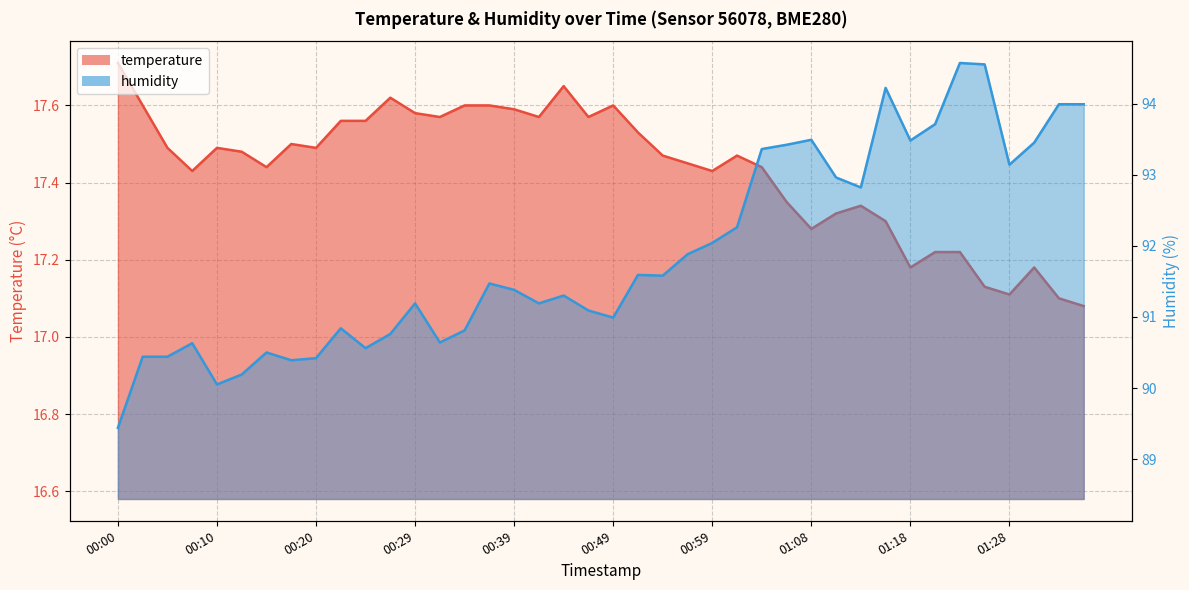

At which label is temperature closest to 17?

01:35